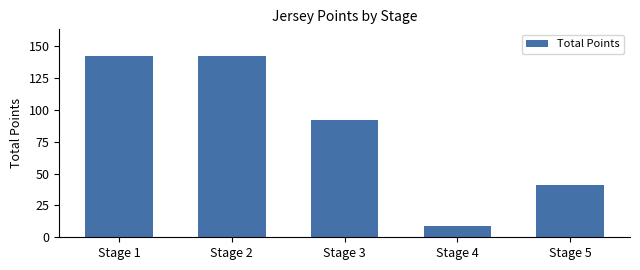

What is the value of the 3rd bar from the left?

92